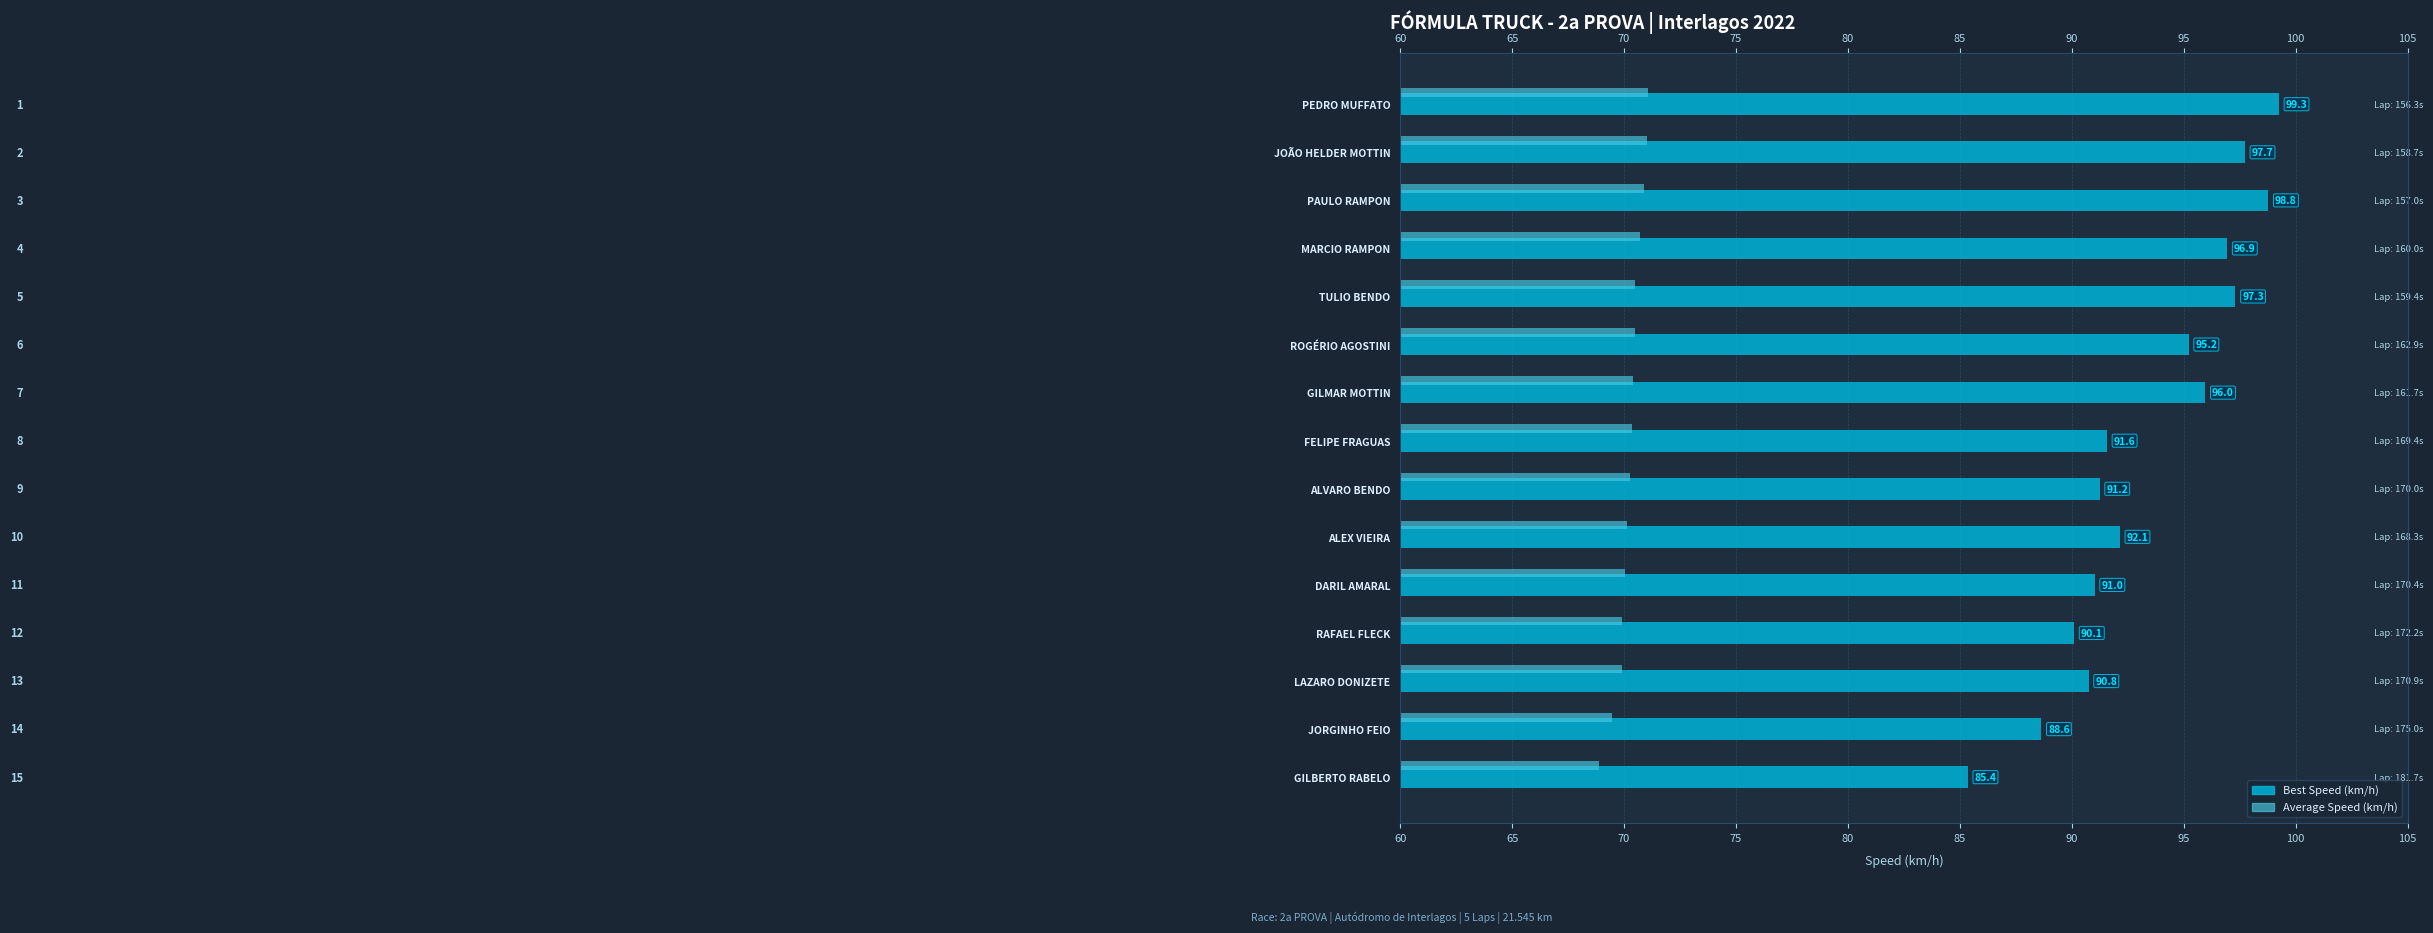

How many data points in Best Speed (km/h) are less than 92?

7